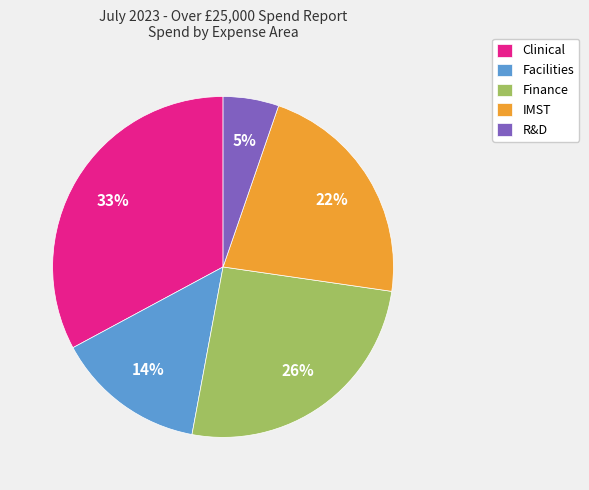

To the nearest percent, what portion does Clinical represent?

33%